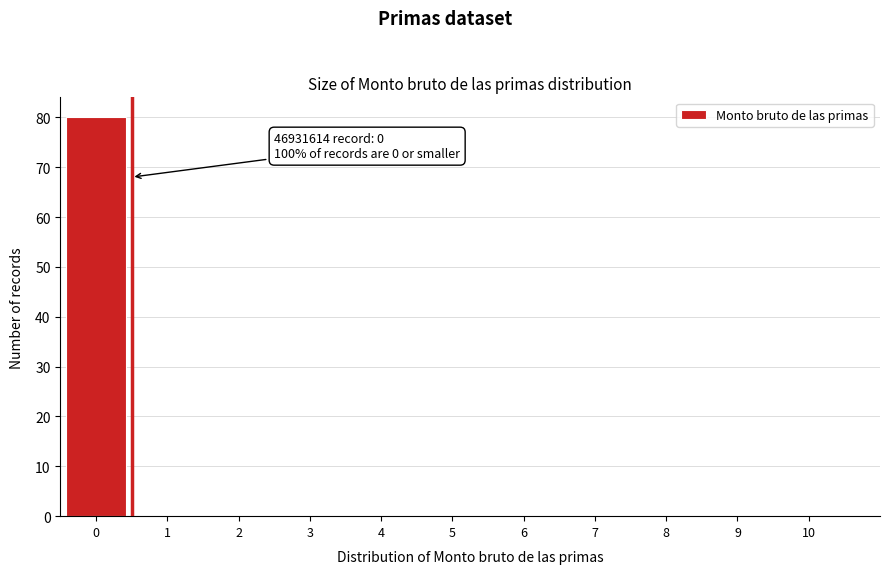

Reading left to right, what are all the values shown in this chart?

0=80	1=0	2=0	3=0	4=0	5=0	6=0	7=0	8=0	9=0	10=0